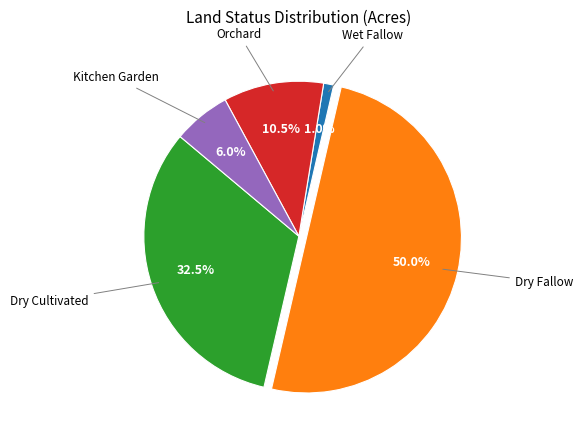

Count the number of slices in the pie.

5